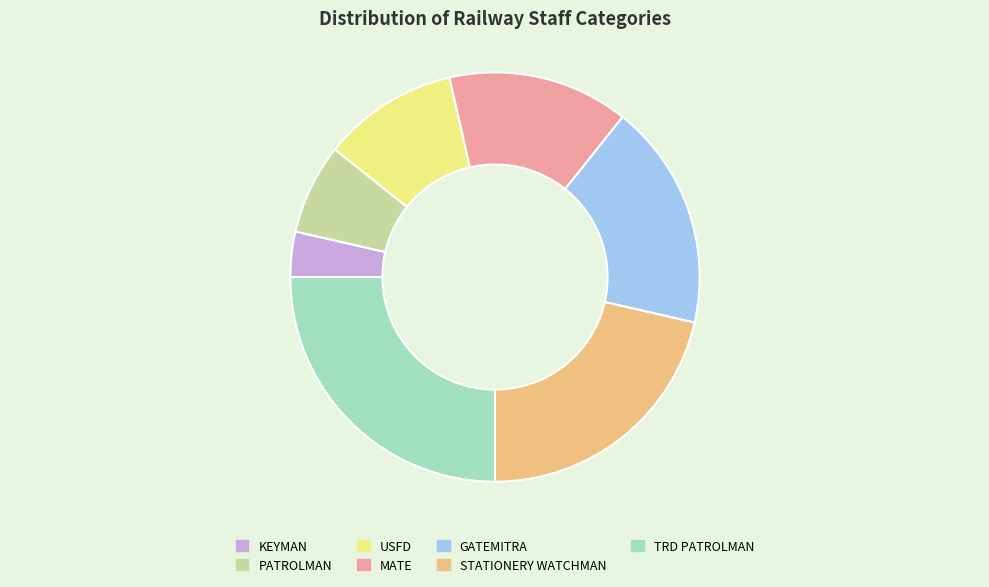

The GATEMITRA slice represents 18% of the pie. True or false?

True